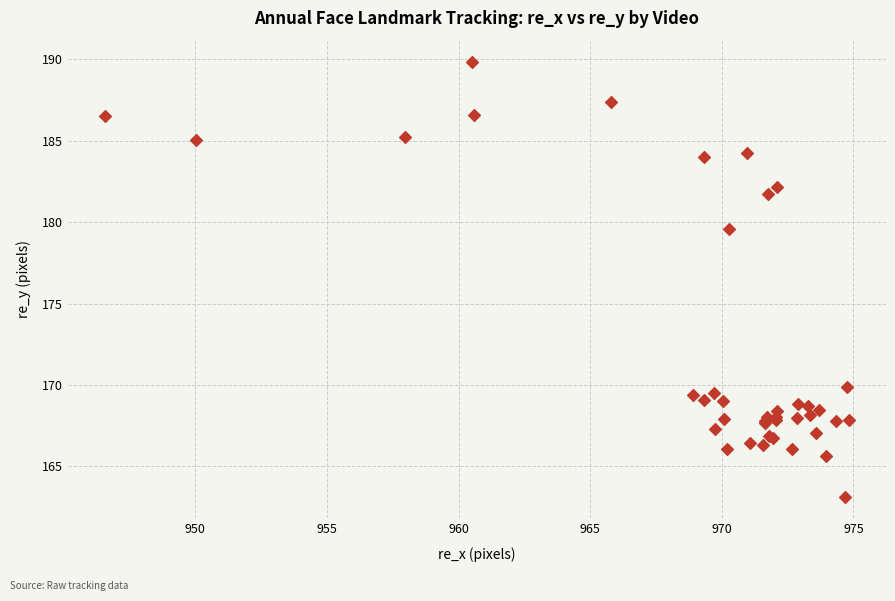

What Y value in the scatter plot is closest to 176?

179.6